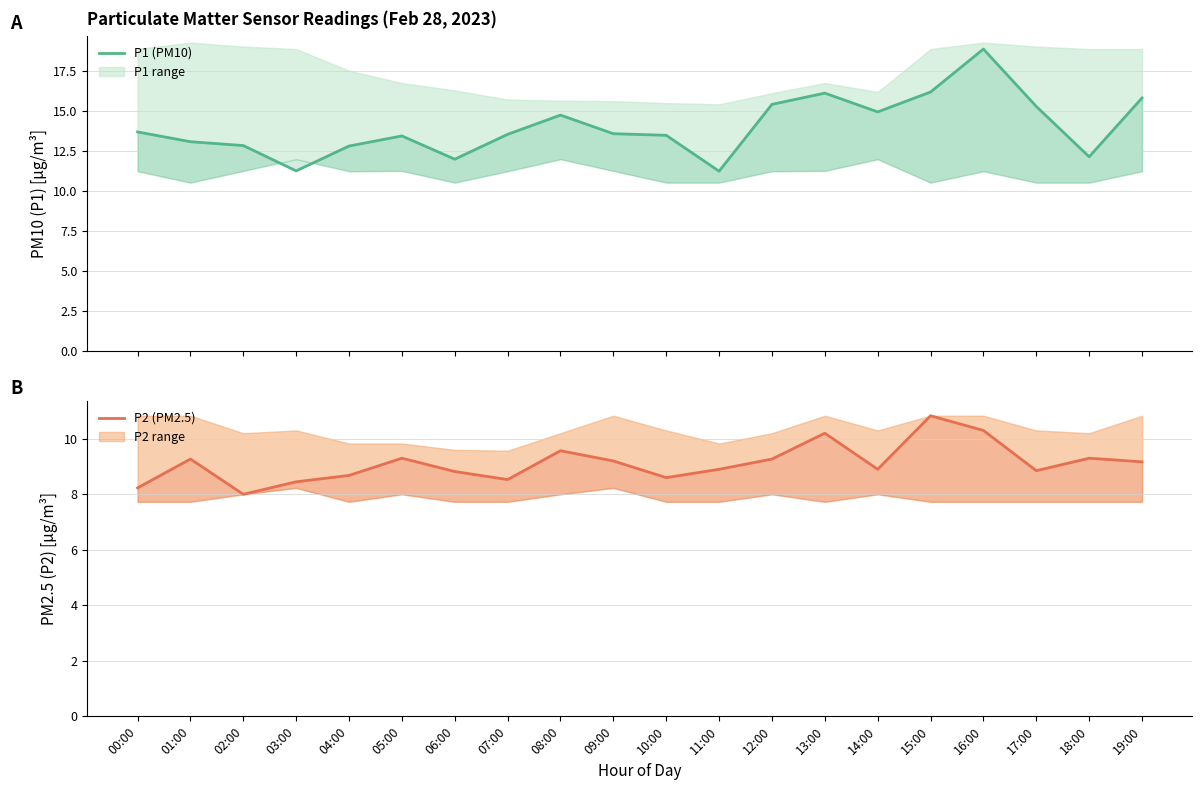

What value does the P1 series have at 09:00?

13.6